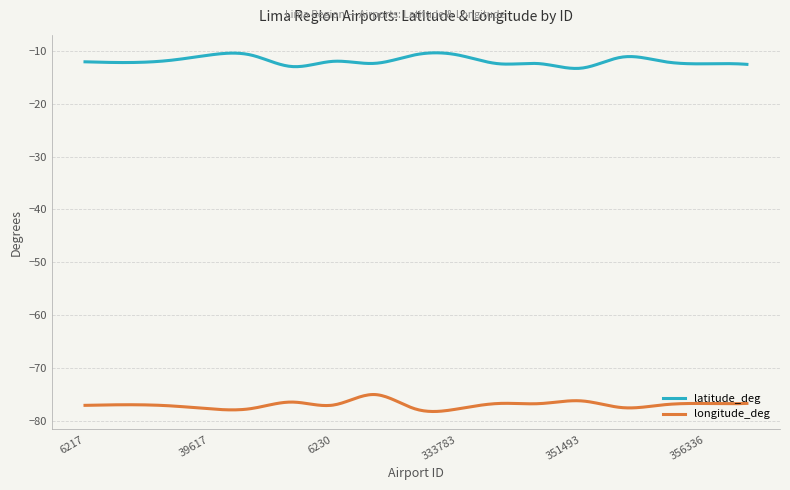

In longitude_deg, how many points are lower than both neighbors (excluding endpoints)?

6